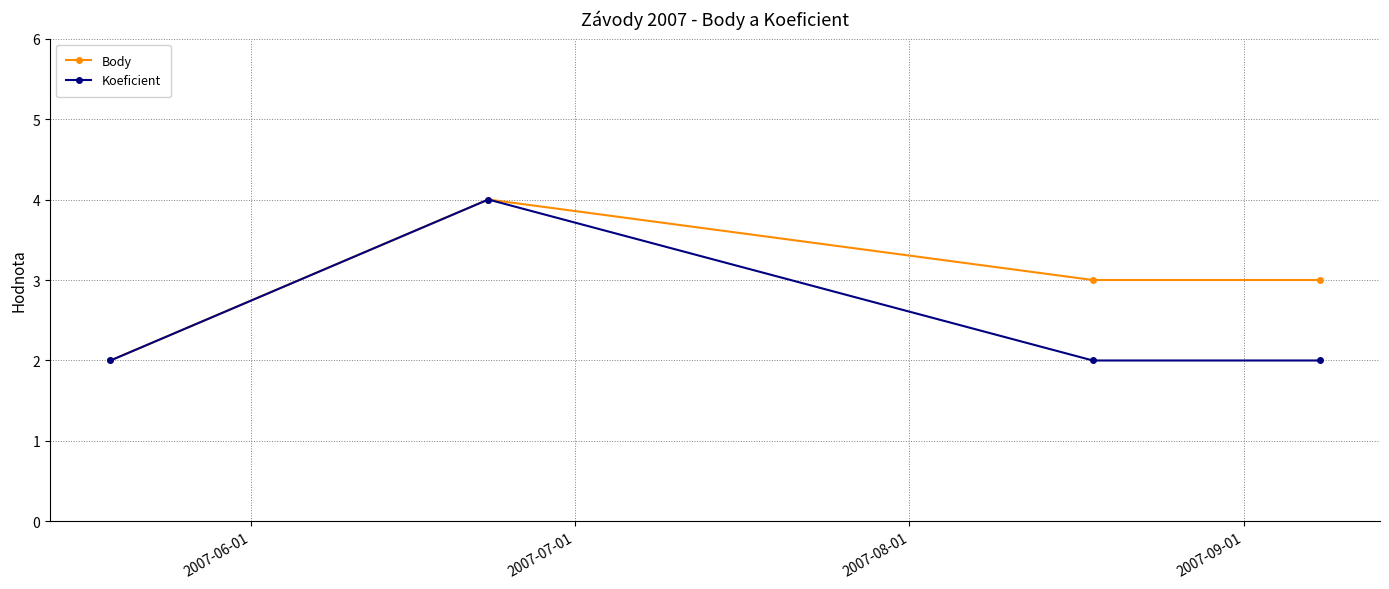

Rank the series by their average value, from highest to lowest.

Body, Koeficient